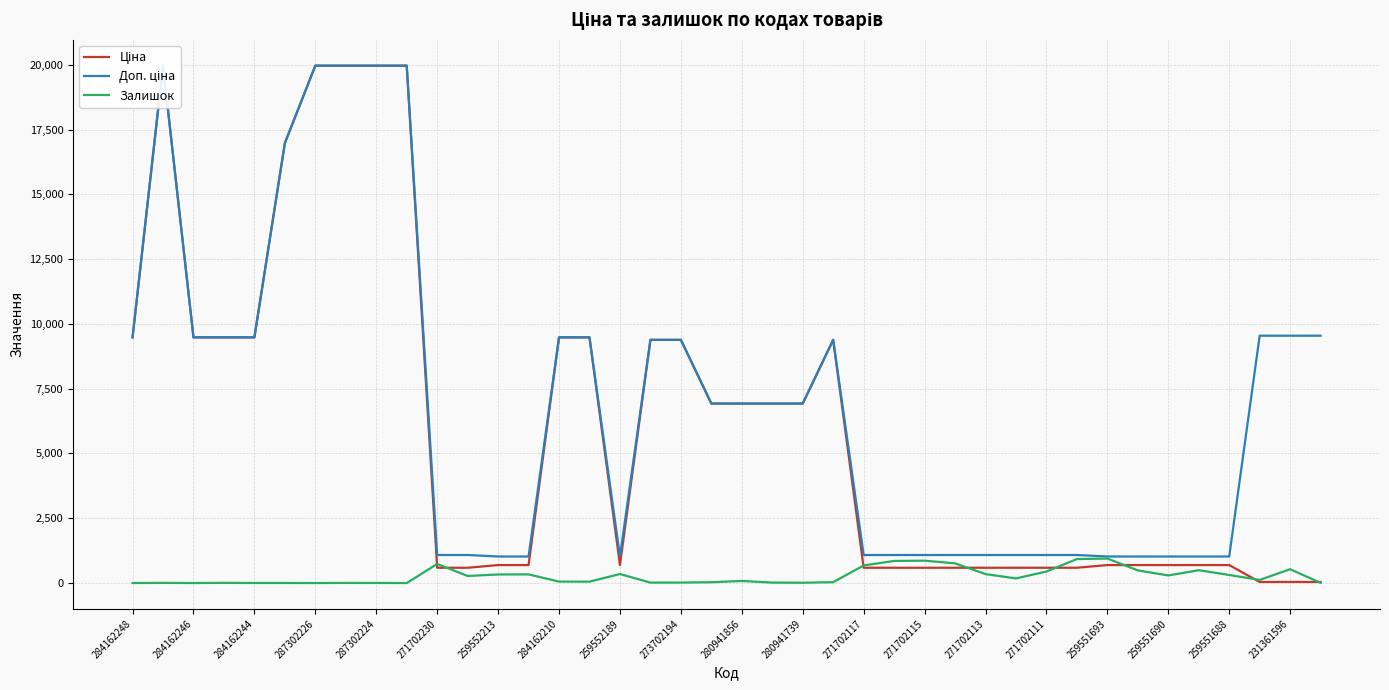

Reading right to left, extract all data points from this chart.

Ціна: 42.4	42.4	42.4	693.7	693.7	693.7	693.7	693.7	589.9	589.9	589.9	589.9	589.9	589.9	589.9	589.9	9384.0	6925.7	6925.7	6925.7	6925.7	9384.0	9384.0	693.7	9480.1	9480.1	693.7	693.7	589.9	589.9	19964.2	19964.2	19964.2	19964.2	16976.3	9480.1	9480.1	9480.1	19964.2	9480.1
Доп. ціна: 9544.0	9544.0	9544.0	1024.6	1024.6	1024.6	1024.6	1024.6	1081.7	1081.7	1081.7	1081.7	1081.7	1081.7	1081.7	1081.7	9384.0	6925.7	6925.7	6925.7	6925.7	9384.0	9384.0	1024.6	9480.1	9480.1	1024.6	1024.6	1081.7	1081.7	19964.2	19964.2	19964.2	19964.2	16976.3	9480.1	9480.1	9480.1	19964.2	9480.1
Залишок: 8.0	534.0	121.0	311.0	495.0	293.0	487.0	946.0	925.0	444.0	178.0	345.0	760.0	863.0	852.0	679.0	34.0	12.0	17.0	81.0	31.0	18.0	17.0	348.0	53.0	56.0	334.0	331.0	273.0	736.0	0.0	3.0	5.0	0.0	2.0	2.0	8.0	0.0	7.0	0.0